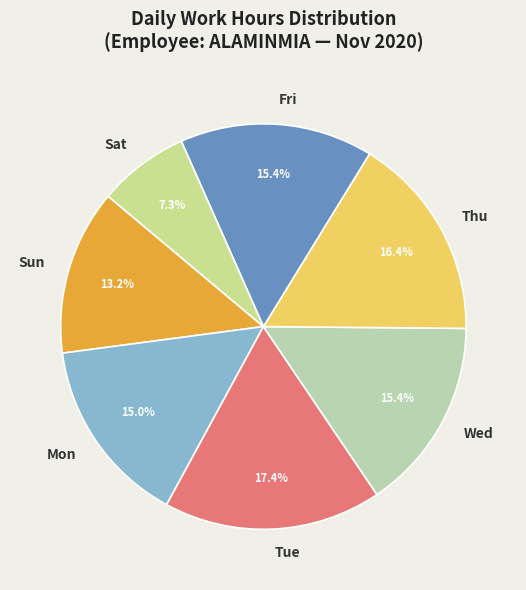

How many segments does this pie chart have?

7